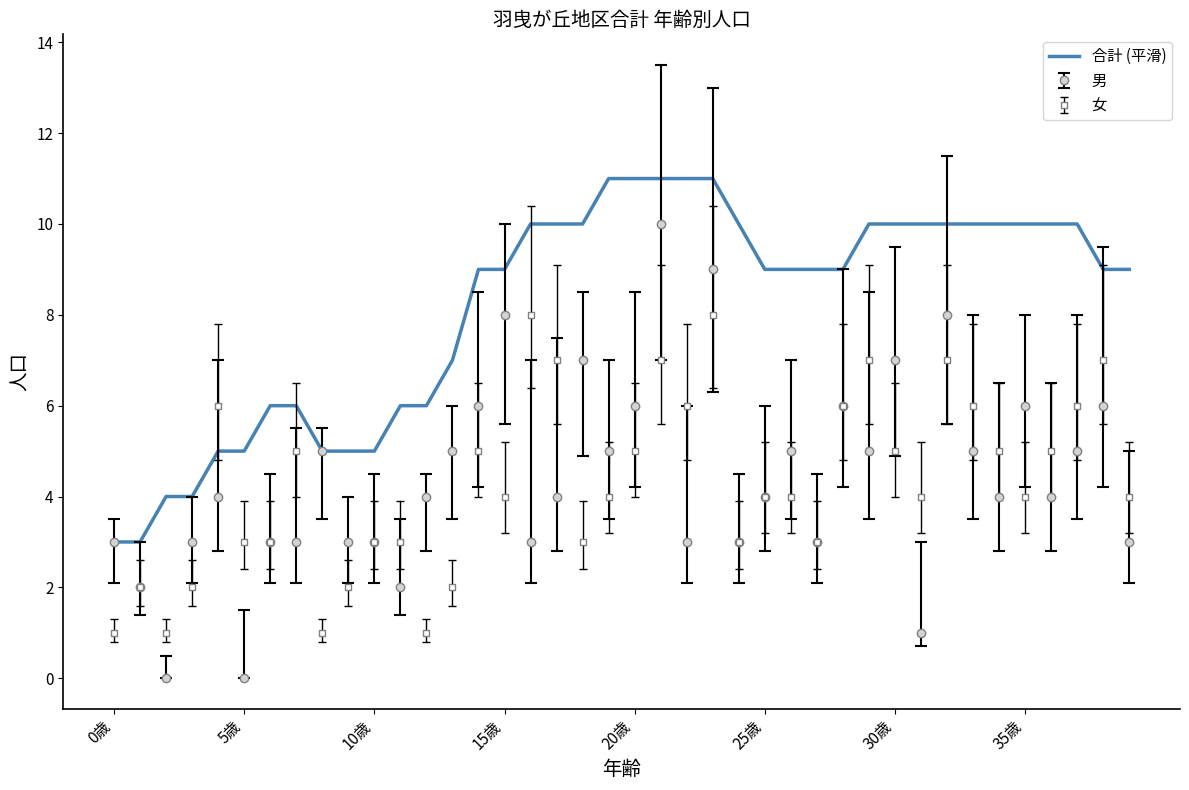

Which series has the largest range (max minus min)?

男